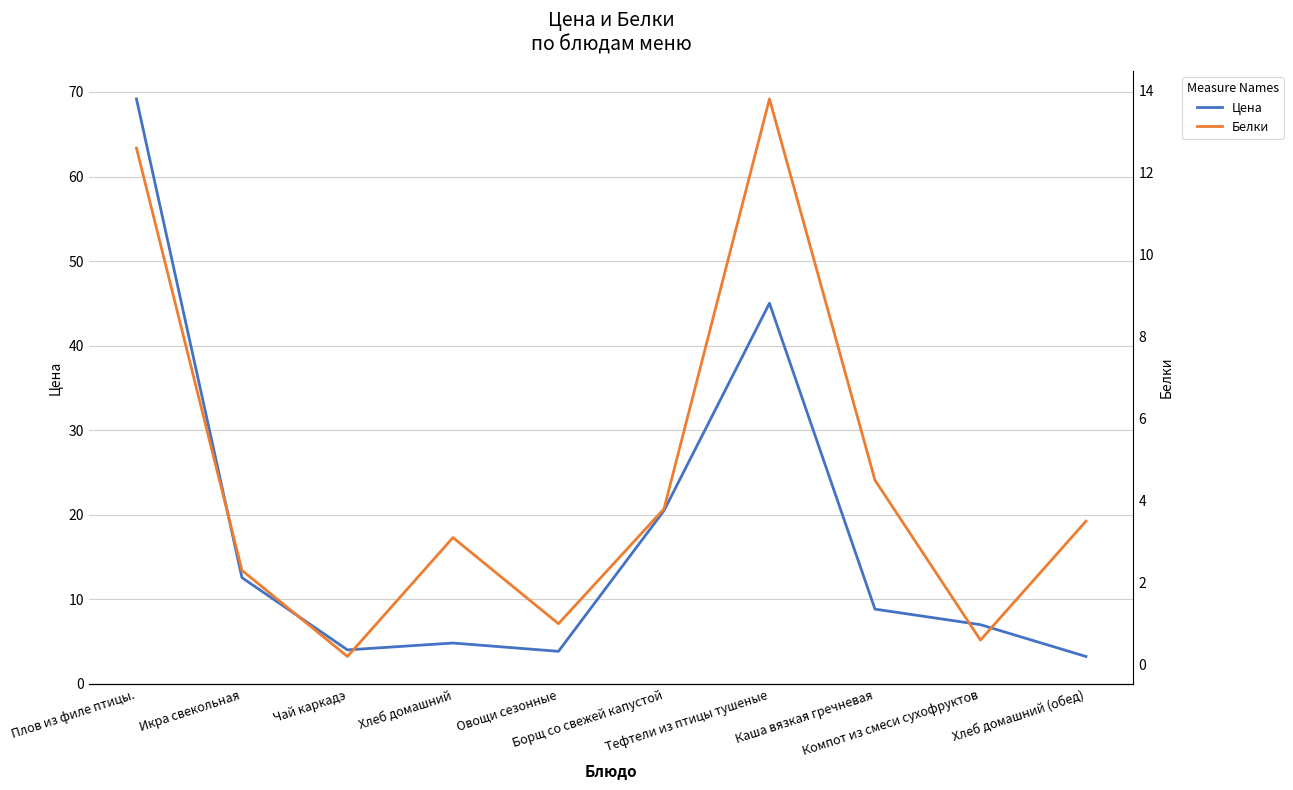

At how many categories does at least one series exceed 15?

3